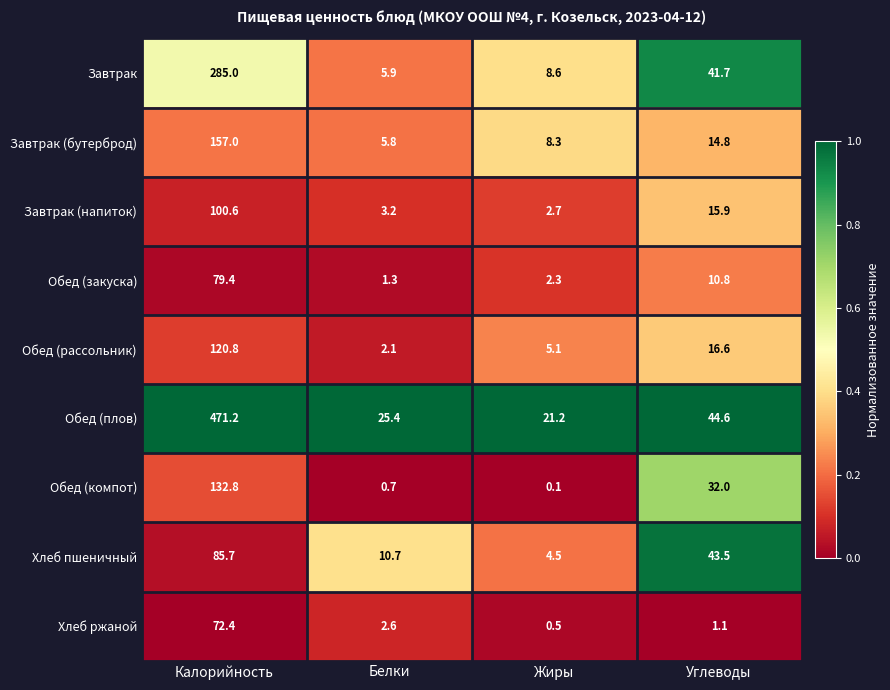

True or false: Хлеб пшеничный has a value of 10.7 at Белки.

True